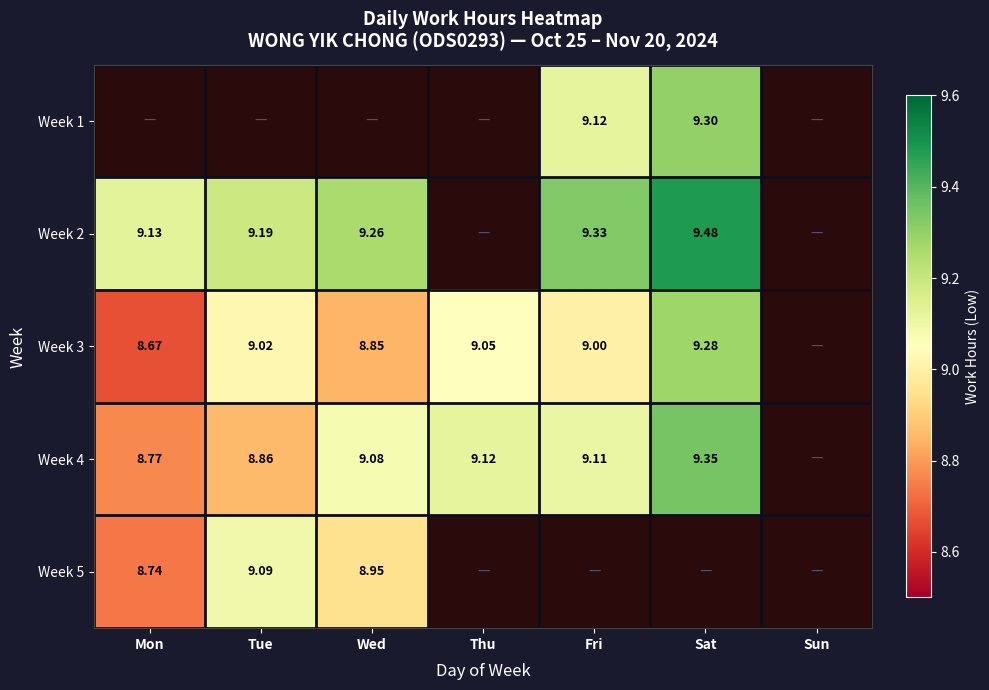

Is the value of Week 5 at Mon greater than the value of Week 4 at Fri?

No